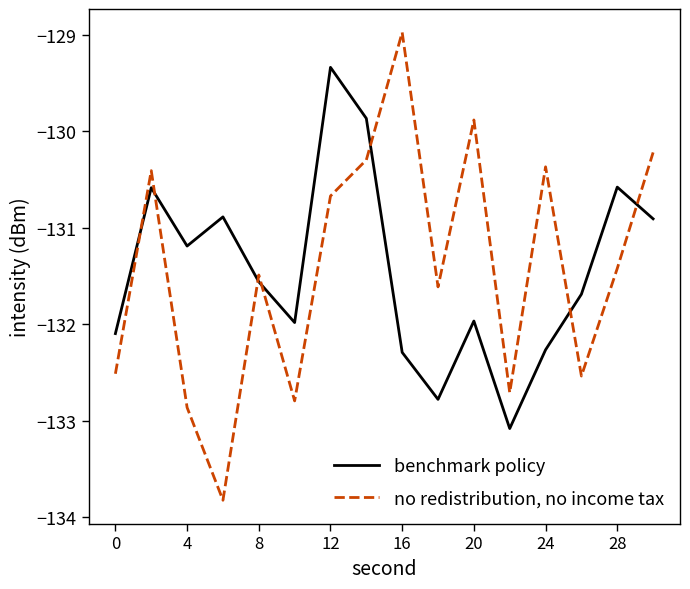

Does the chart display data point markers on the line(s)?

No